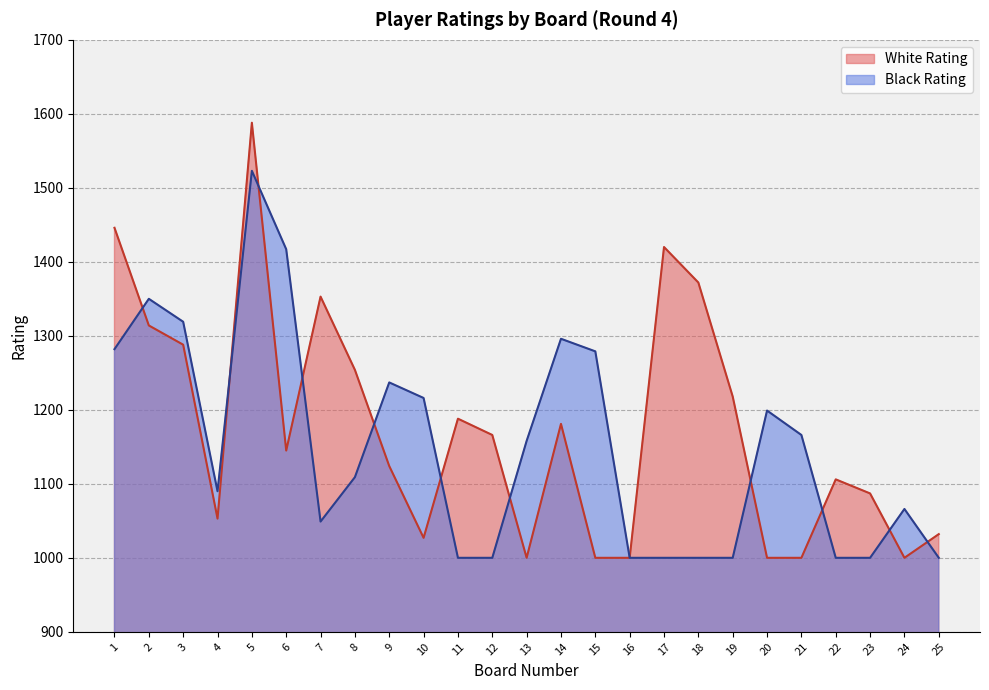

What is the total value across all series at 3?

2607